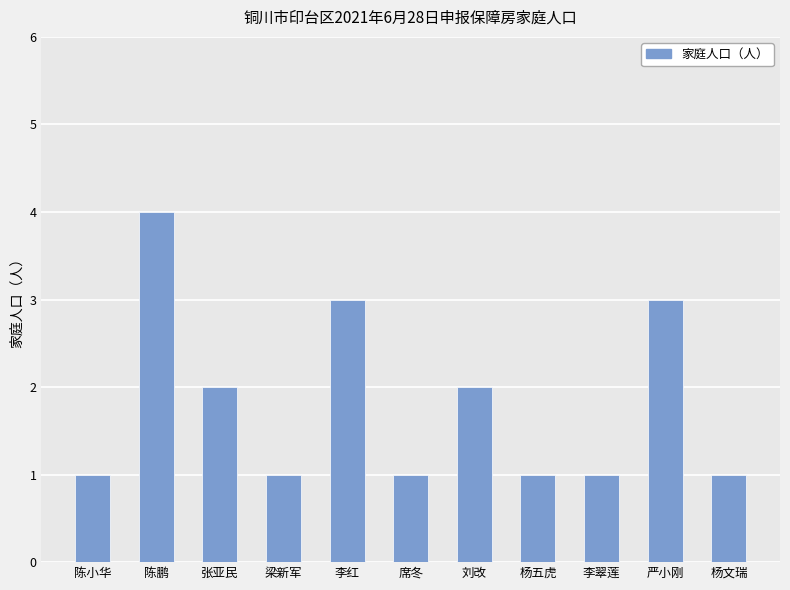

Does the chart contain stacked bars?

No